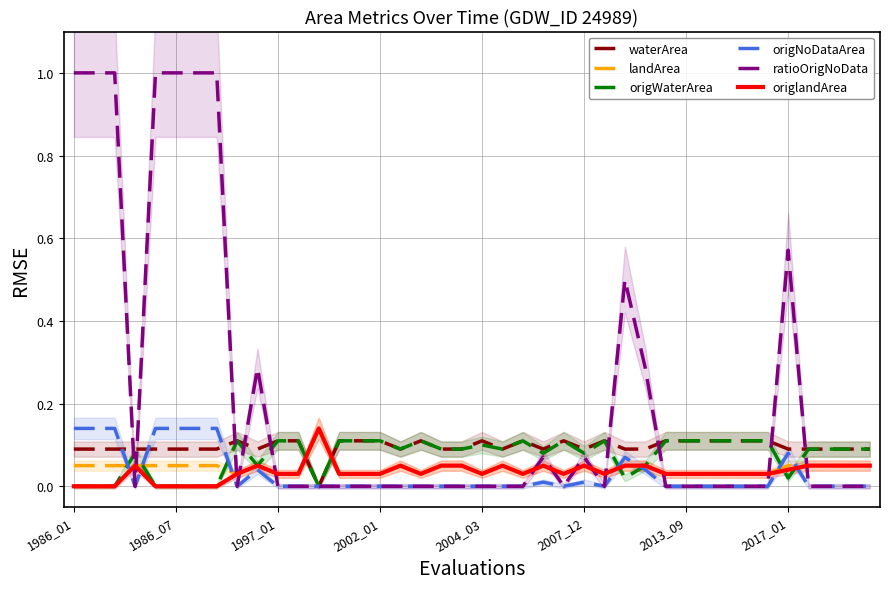

Which series has the largest total across all categories?

ratioOrigNoData